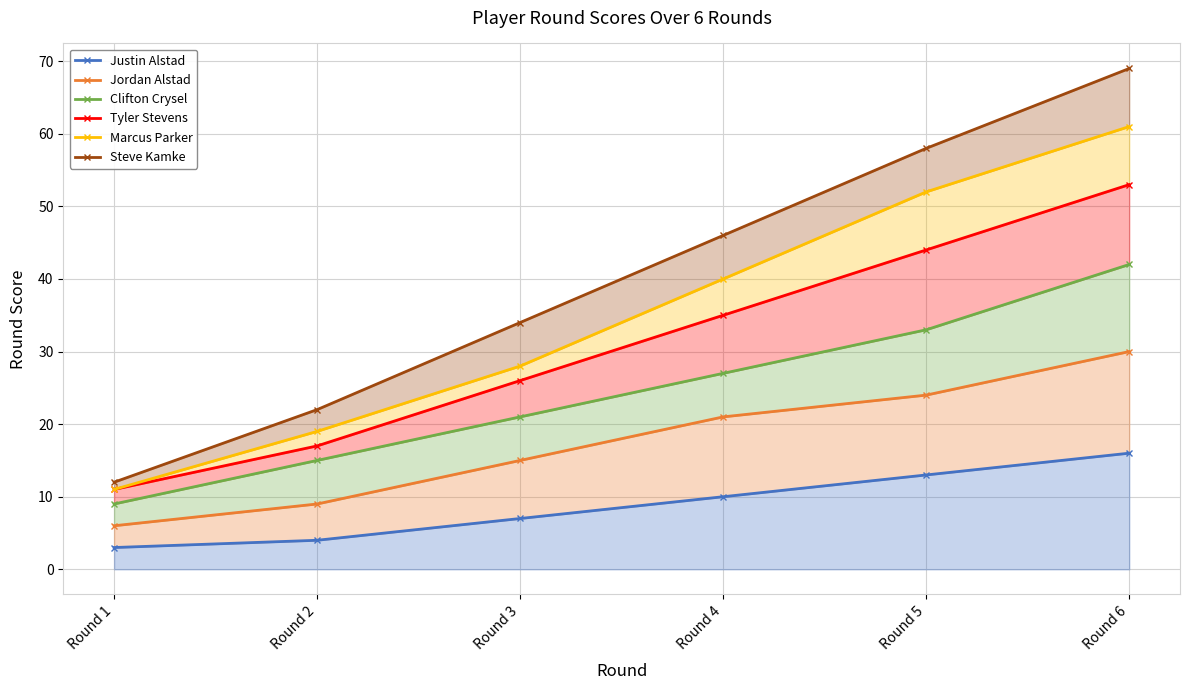

Reading right to left, transcribe all the data shown in this chart.

Justin Alstad: 16	13	10	7	4	3
Jordan Alstad: 30	24	21	15	9	6
Clifton Crysel: 42	33	27	21	15	9
Tyler Stevens: 53	44	35	26	17	11
Marcus Parker: 61	52	40	28	19	11
Steve Kamke: 69	58	46	34	22	12